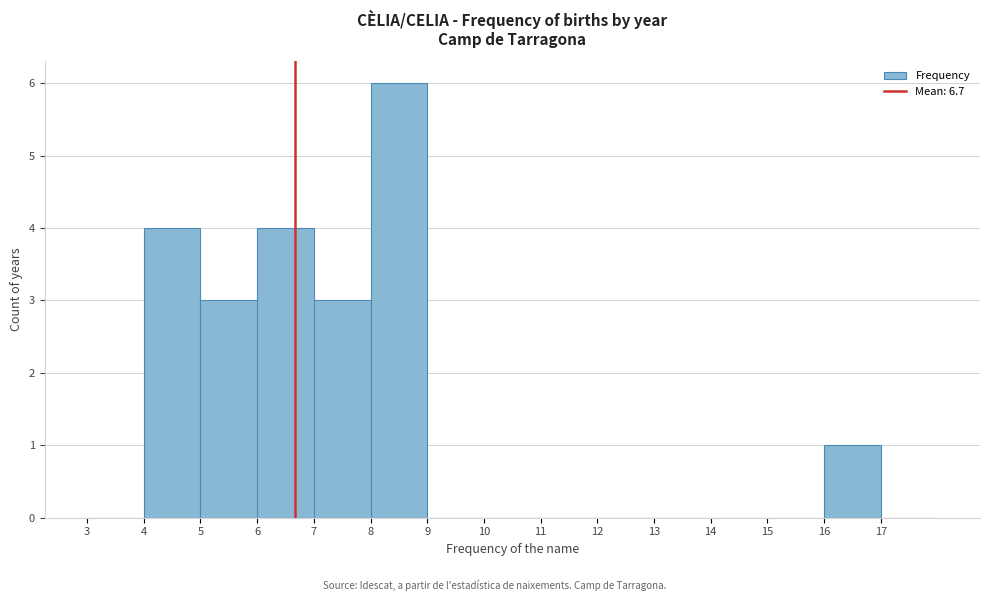

Reading left to right, transcribe this chart: for each bar, give the range it covers on the x-axis and its height. The values are not printed on the chart, so give them approximately, as read against the axis.

3 to 4: 0
4 to 5: 4
5 to 6: 3
6 to 7: 4
7 to 8: 3
8 to 9: 6
9 to 10: 0
10 to 11: 0
11 to 12: 0
12 to 13: 0
13 to 14: 0
14 to 15: 0
15 to 16: 0
16 to 17: 1
17 to 18: 0